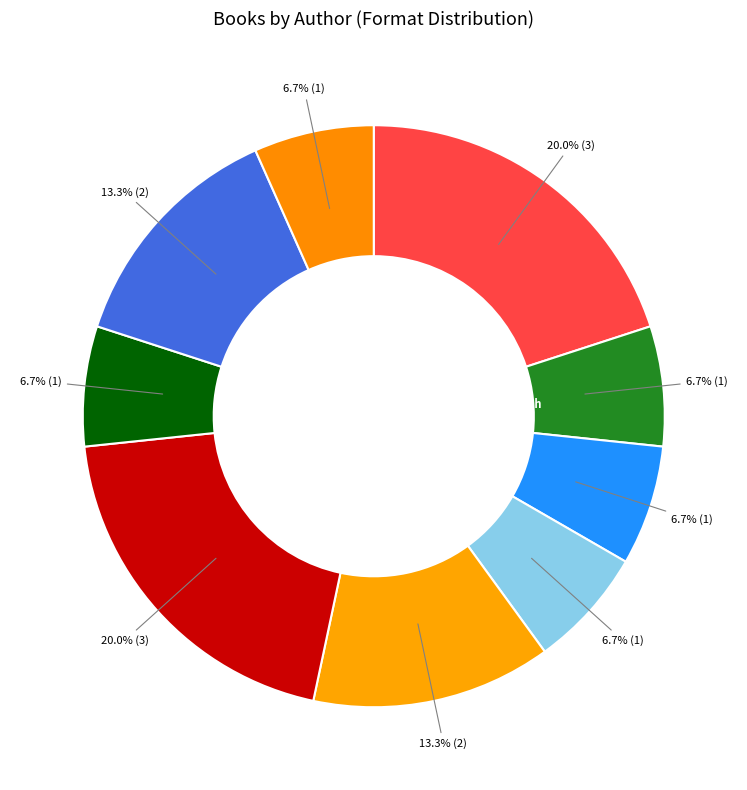

The Robert Quackenbush slice represents 17% of the pie. True or false?

False